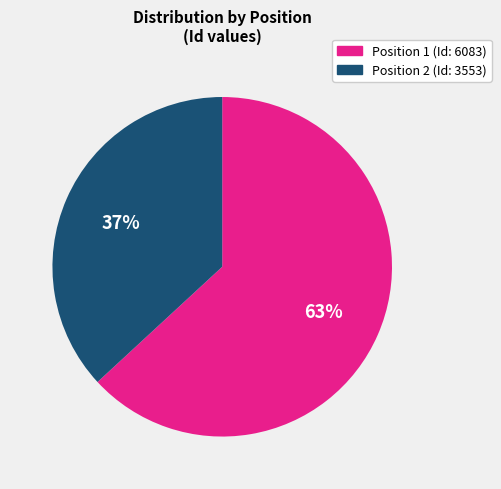

Which slice is the smallest?

Position 2 (Id: 3553)